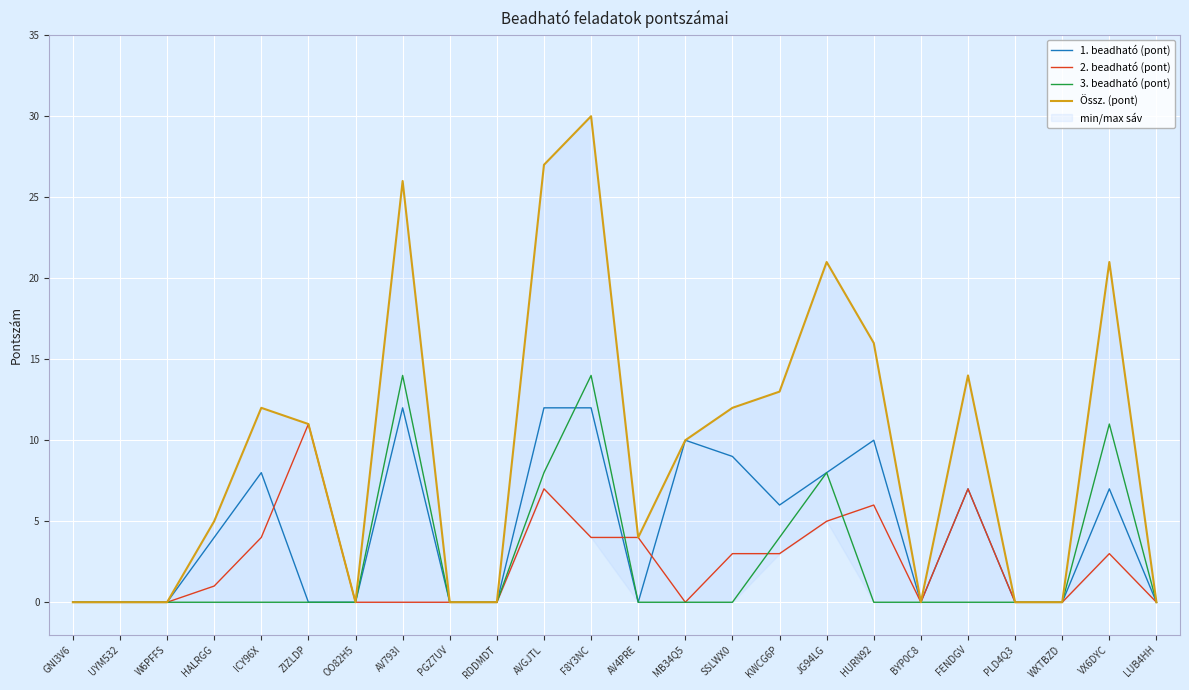

At which category does 1. beadható (pont) reach its first local peak?

ICY96X